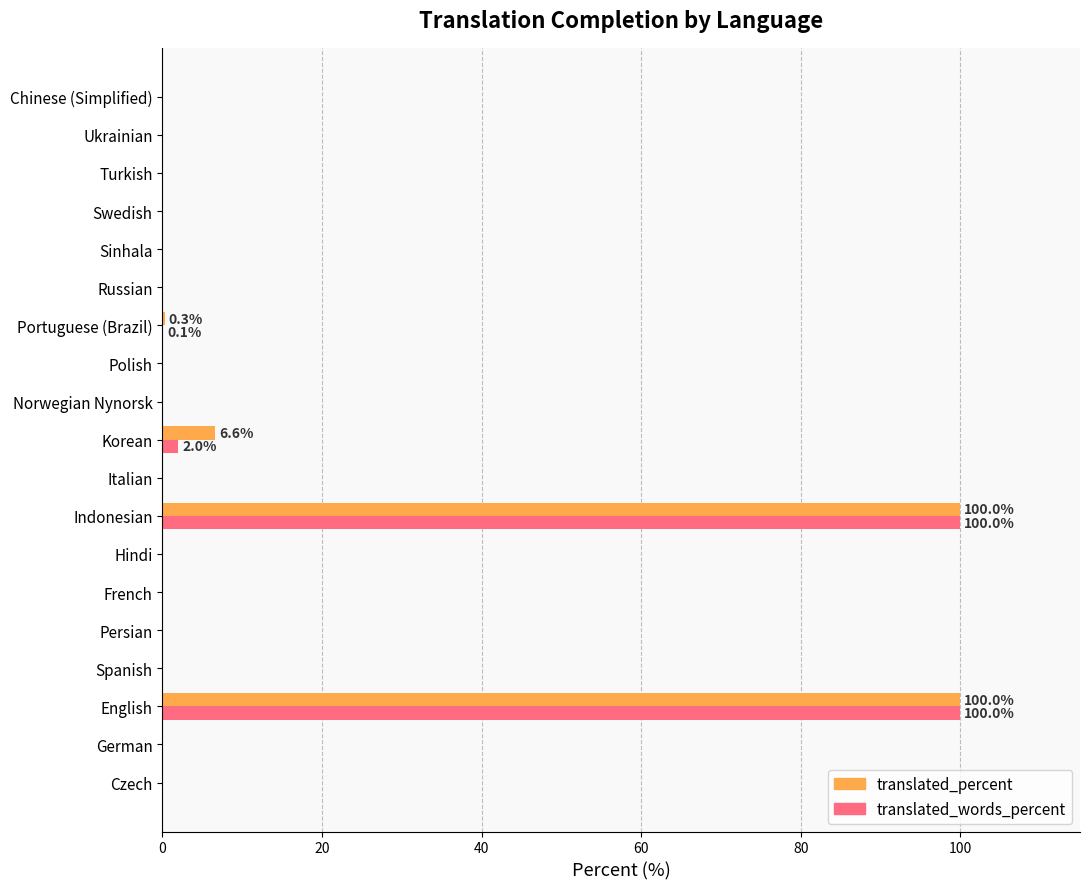

What is the sum of all translated_percent values?

206.9